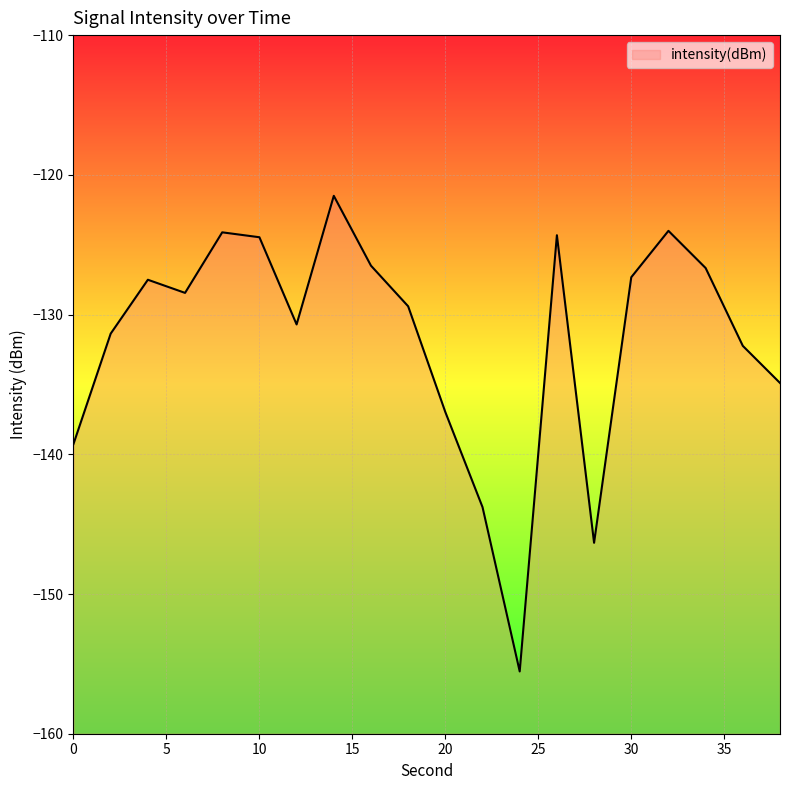

Reading left to right, what are all the values shown in this chart?

0=-139.3	2=-131.4	4=-127.5	6=-128.4	8=-124.1	10=-124.5	12=-130.7	14=-121.5	16=-126.5	18=-129.4	20=-137.0	22=-143.8	24=-155.5	26=-124.3	28=-146.3	30=-127.3	32=-124.0	34=-126.7	36=-132.2	38=-134.9